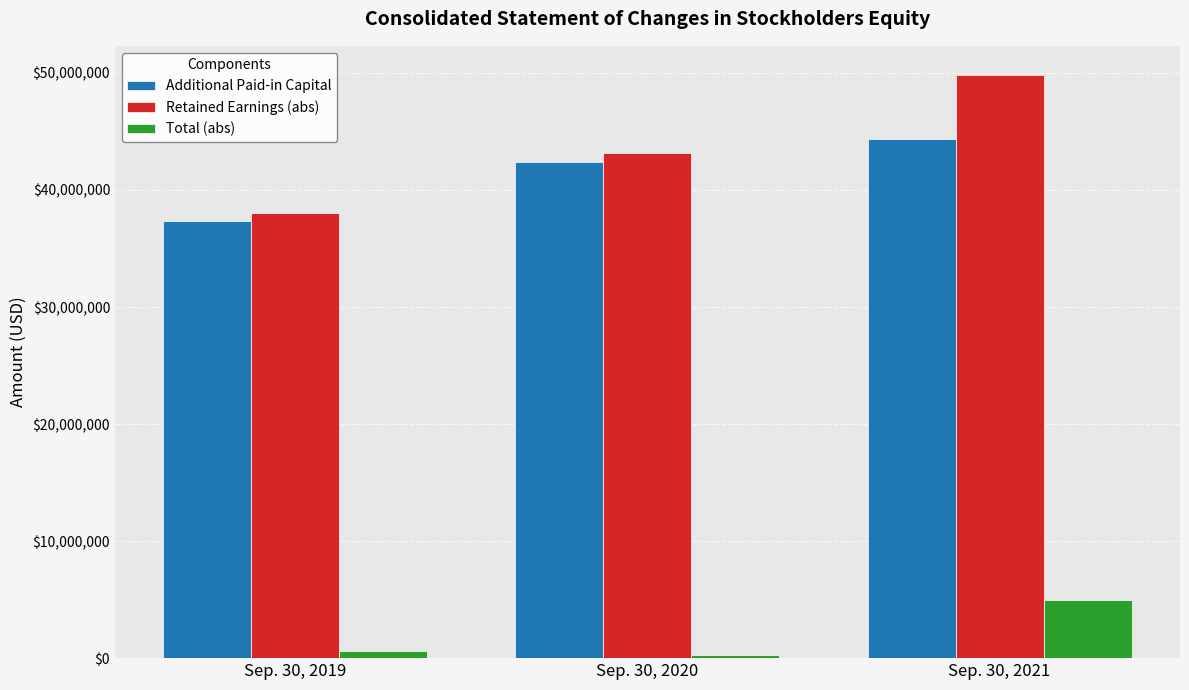

What is the sum of all Retained Earnings (abs) values?

131024644